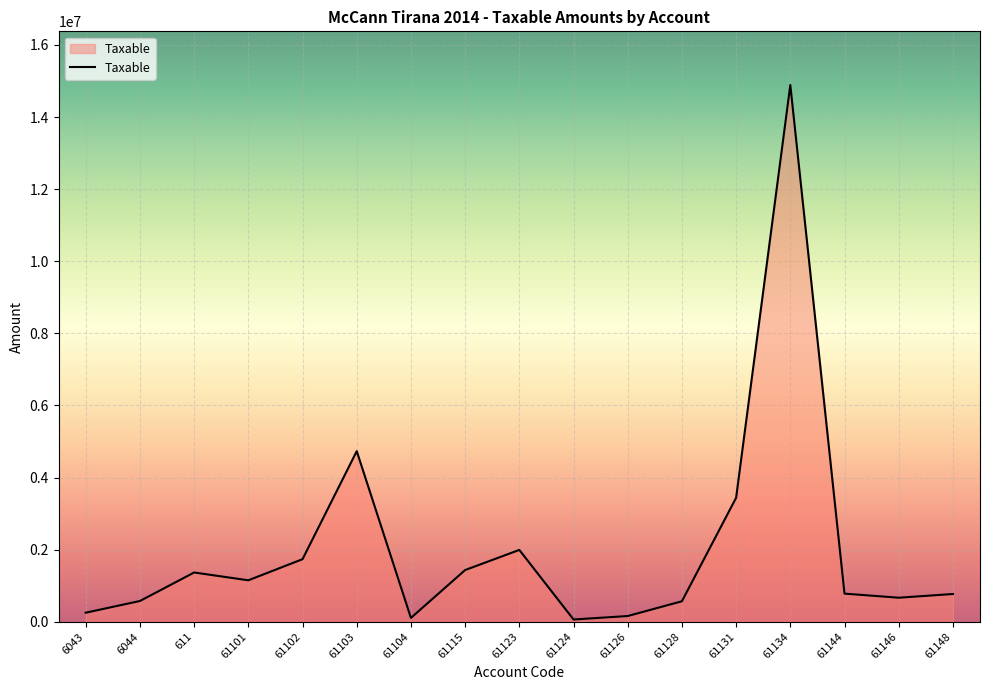

What is the change in value from 61123 to 61144?

-1212220.1